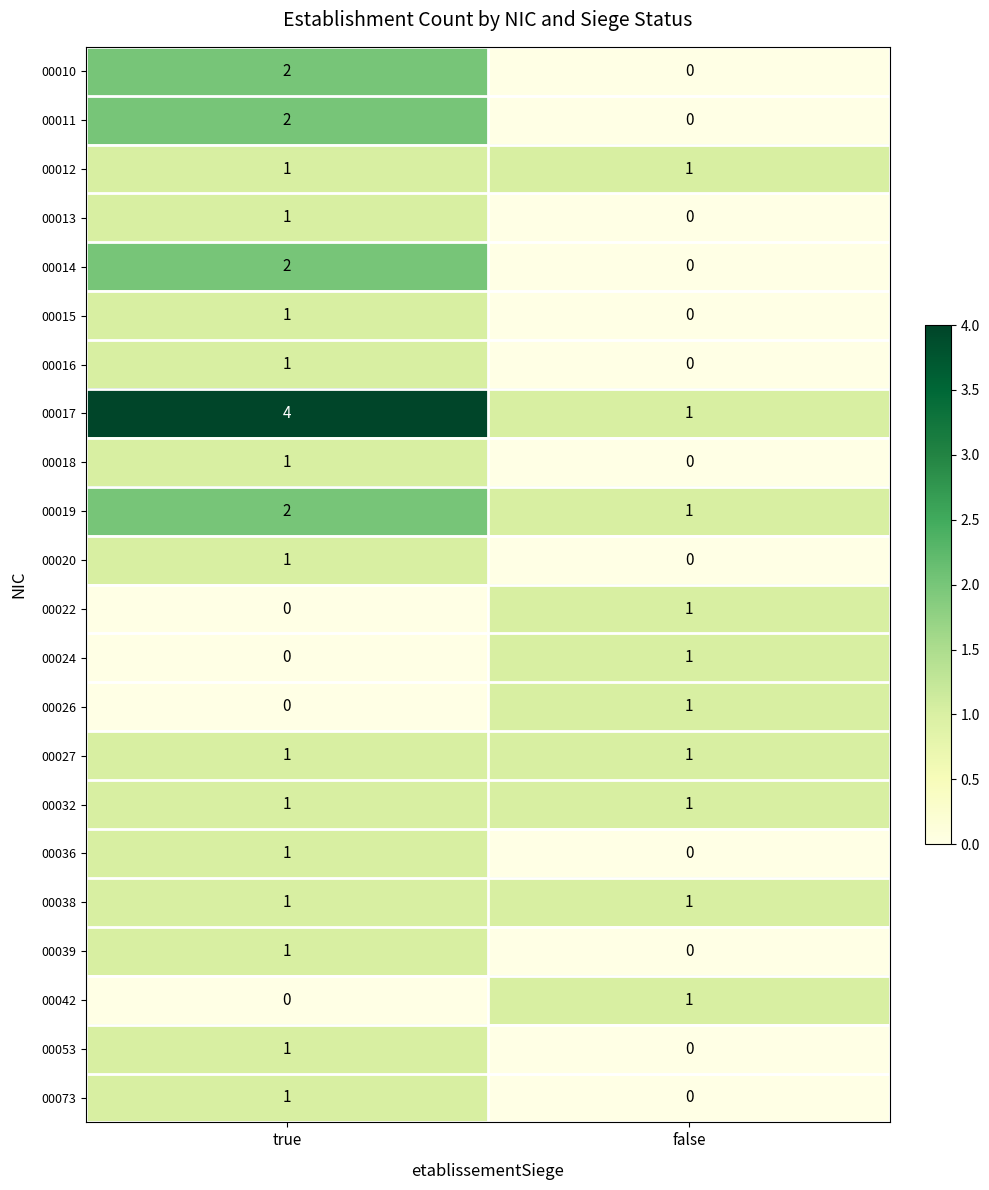

Rank the categories by 00042 value from lowest to highest.

true, false